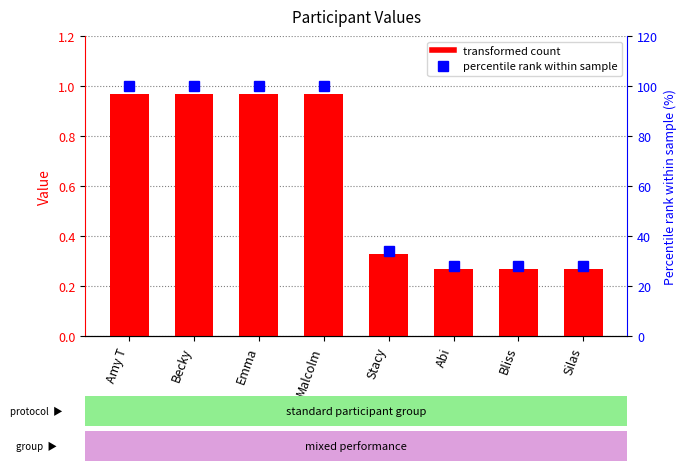

What is the label of the 8th bar from the right?

Amy T